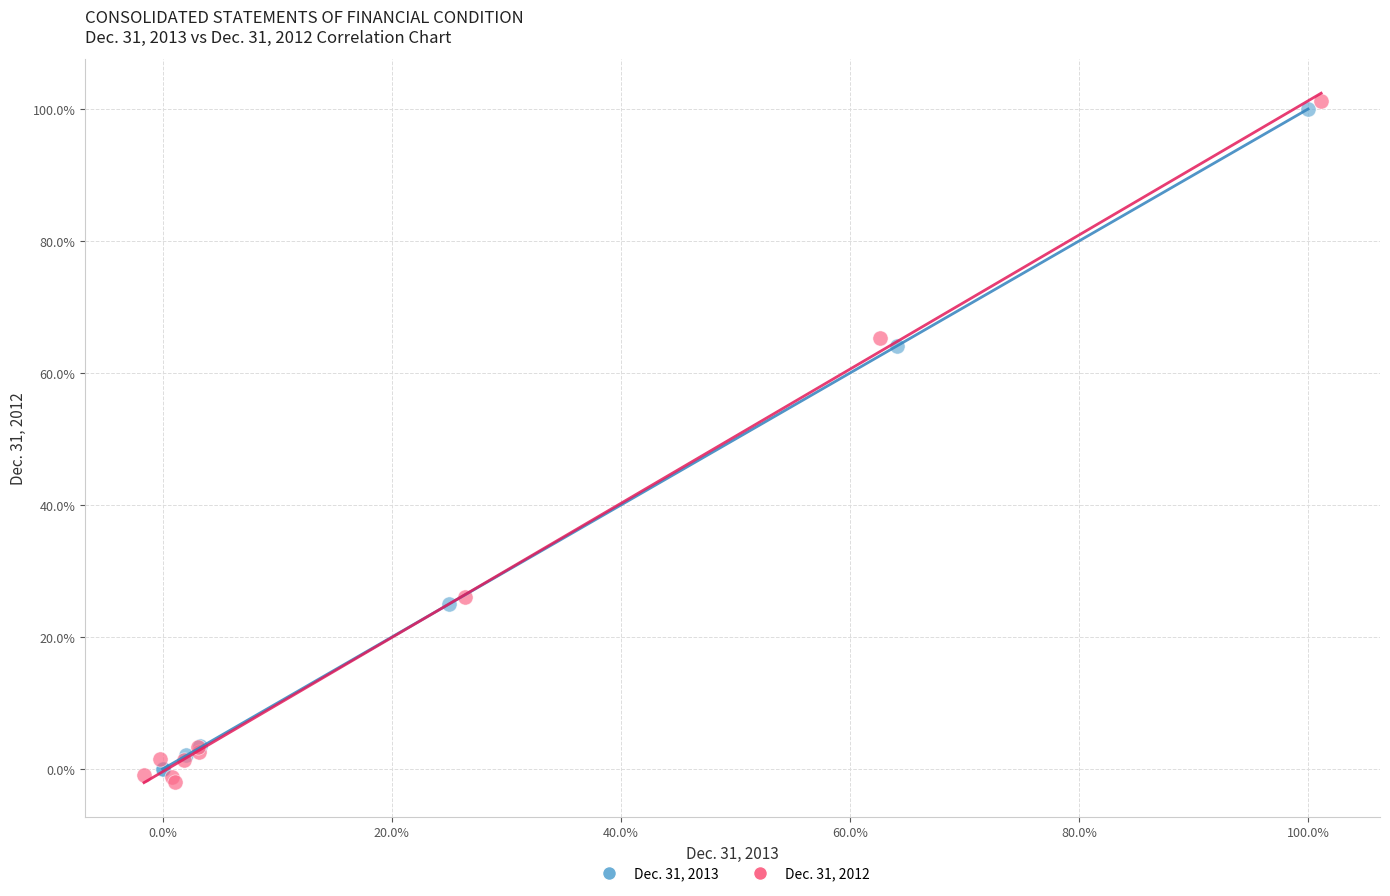

Which series contains the highest Y value?

Dec. 31, 2012